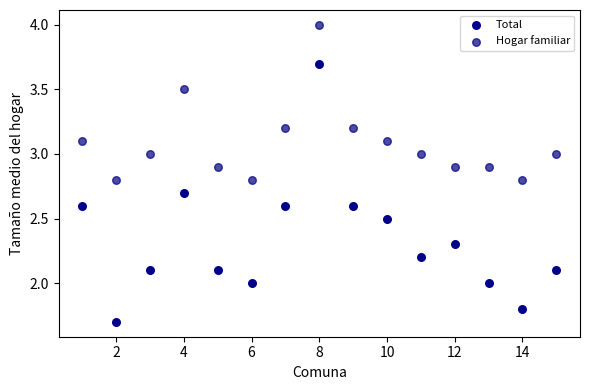

Which series reaches the minimum Y coordinate?

Total